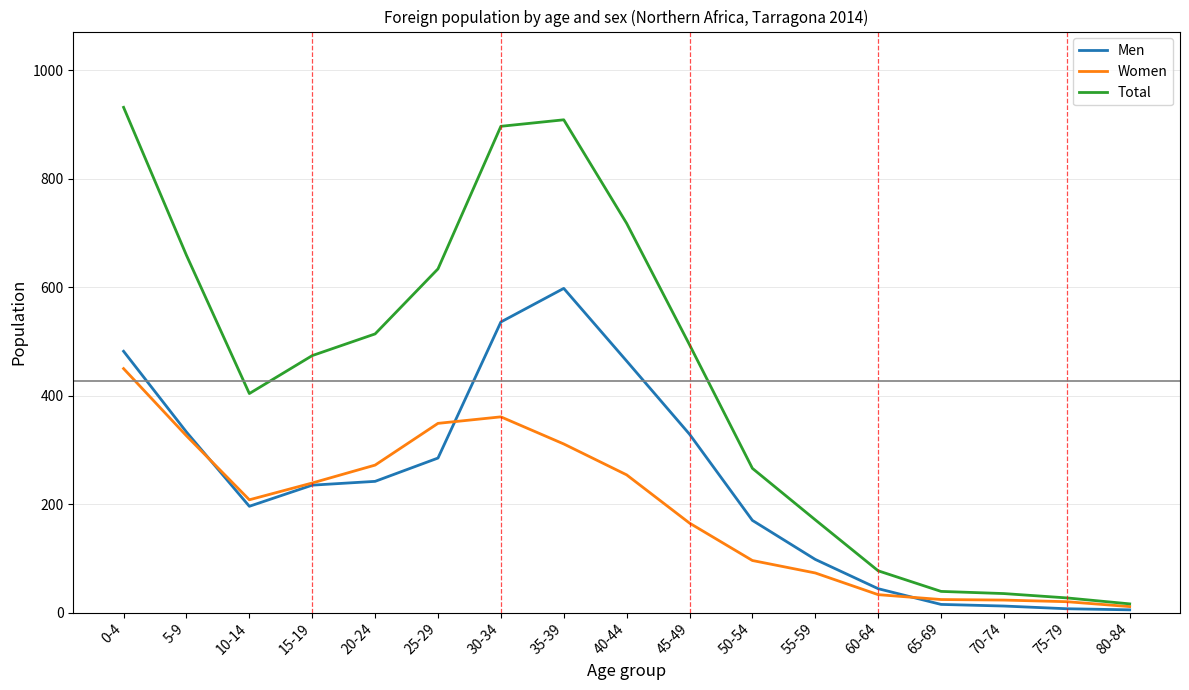

Rank the series by their maximum value, from highest to lowest.

Total, Men, Women